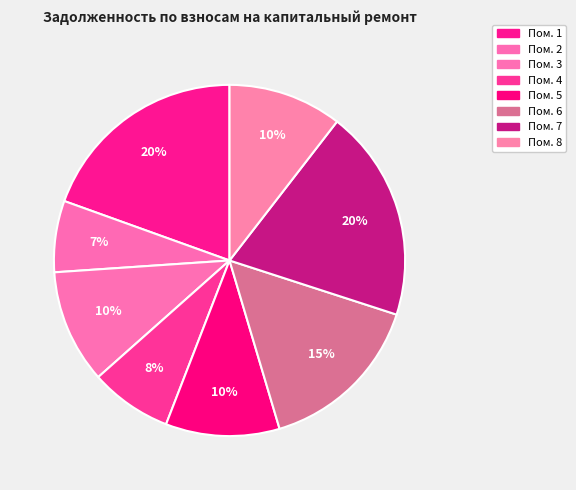

How many slices are in this pie chart?

8